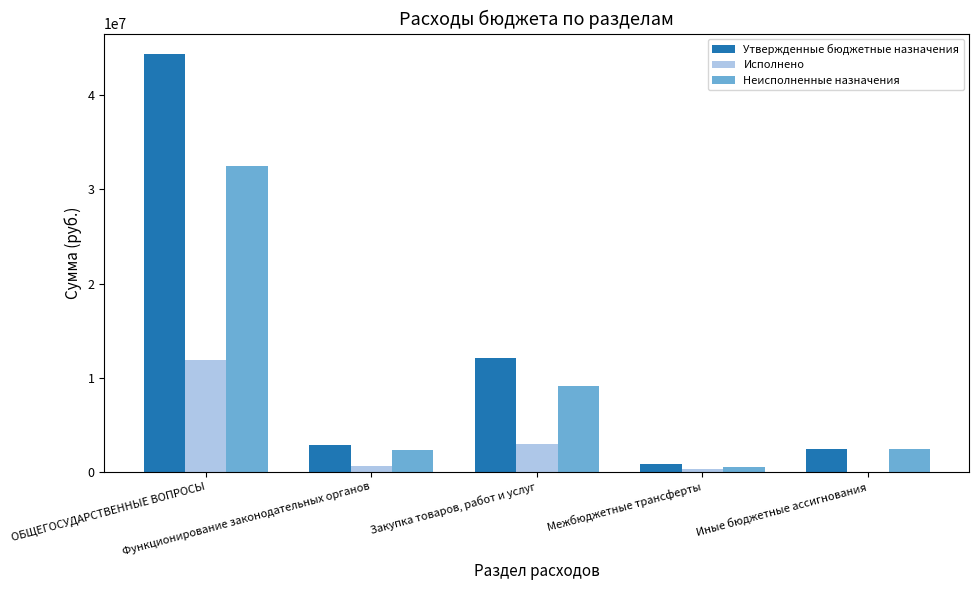

How many series are shown in this chart?

3